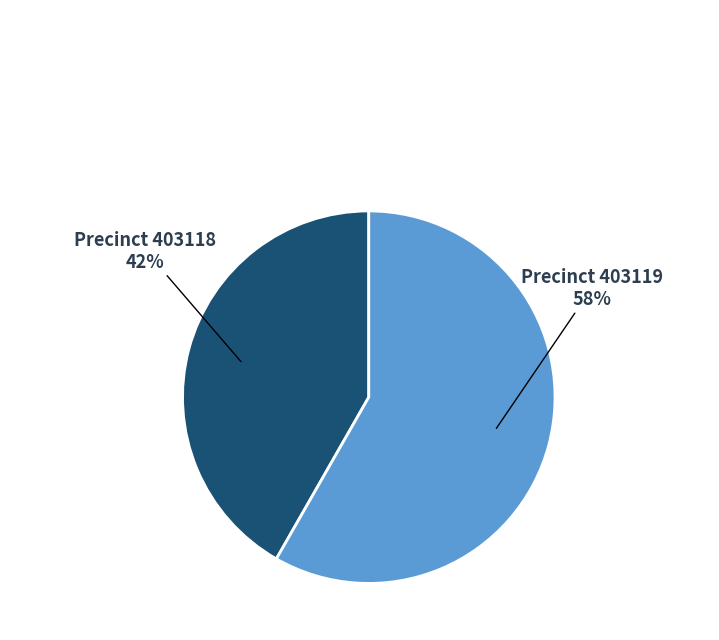

How many segments does this pie chart have?

2